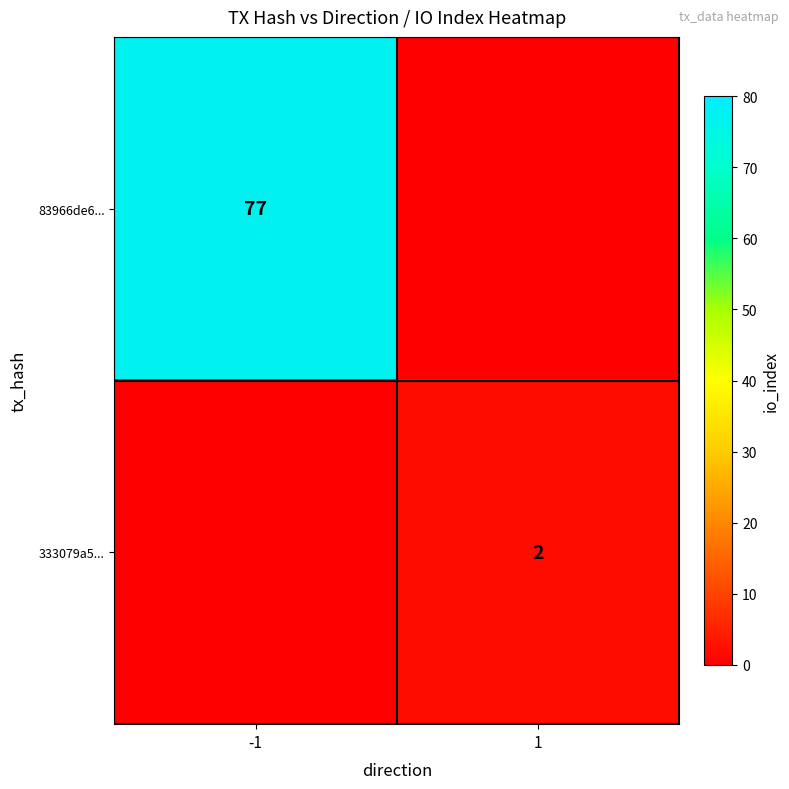

Is it true that 333079a5... equals 3 at 1?

False